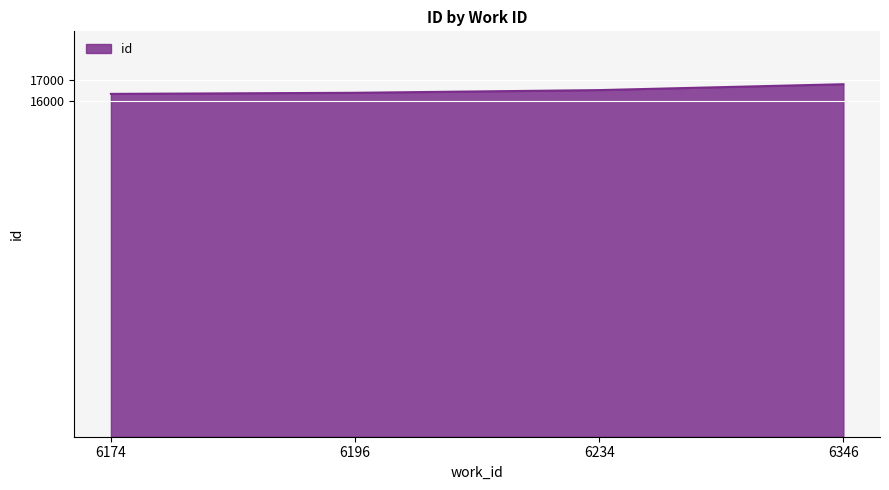

What is the difference between the second highest and minimum values?

180